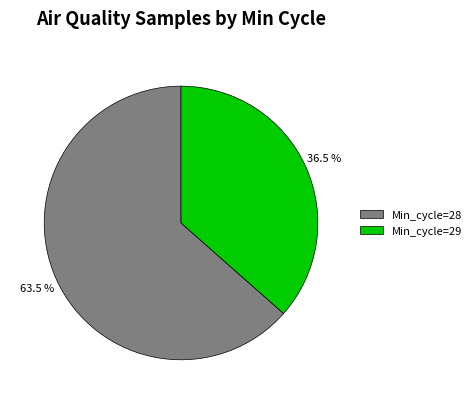

Which category accounts for the majority?

Min_cycle=28